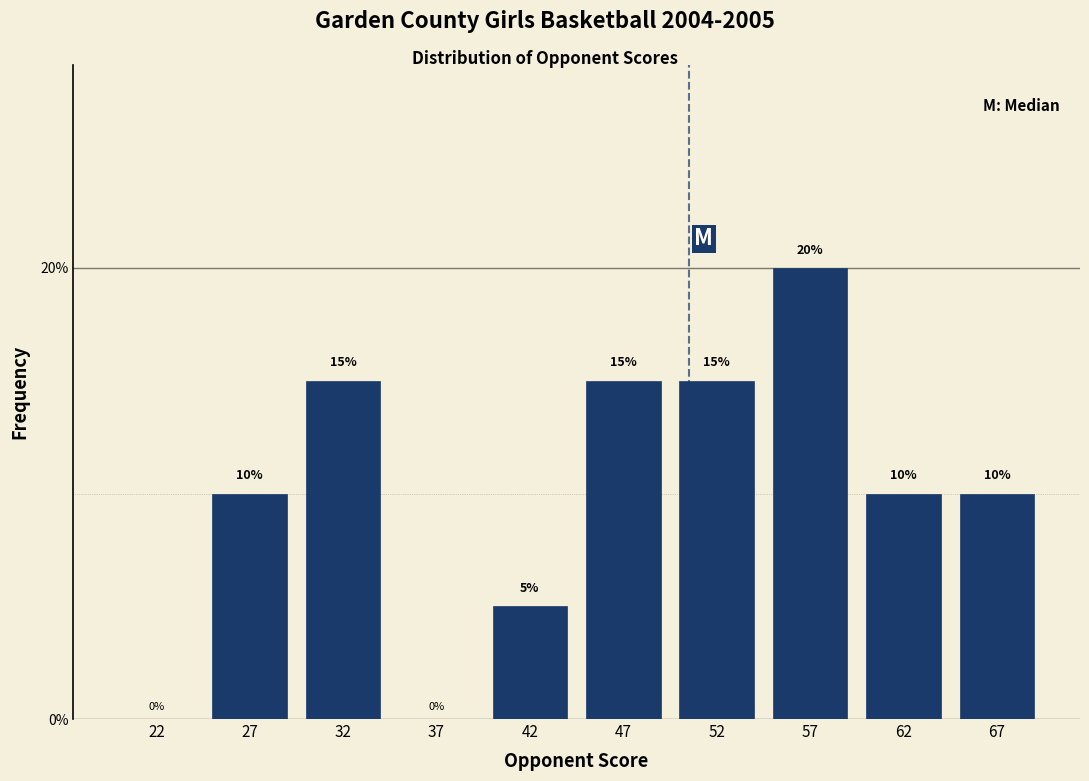

Reading left to right, list every bar in this chart as the range it spans on the x-axis followed by its height.

20 to 25: 0
25 to 30: 10
30 to 35: 15
35 to 40: 0
40 to 45: 5
45 to 50: 15
50 to 55: 15
55 to 60: 20
60 to 65: 10
65 to 70: 10